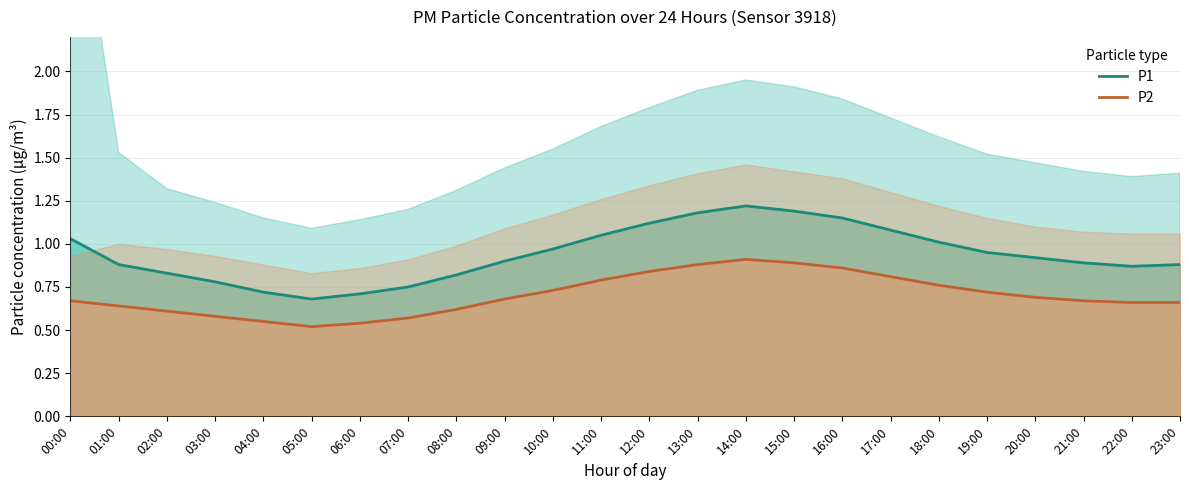

What is the average value of the P2 series?

0.7